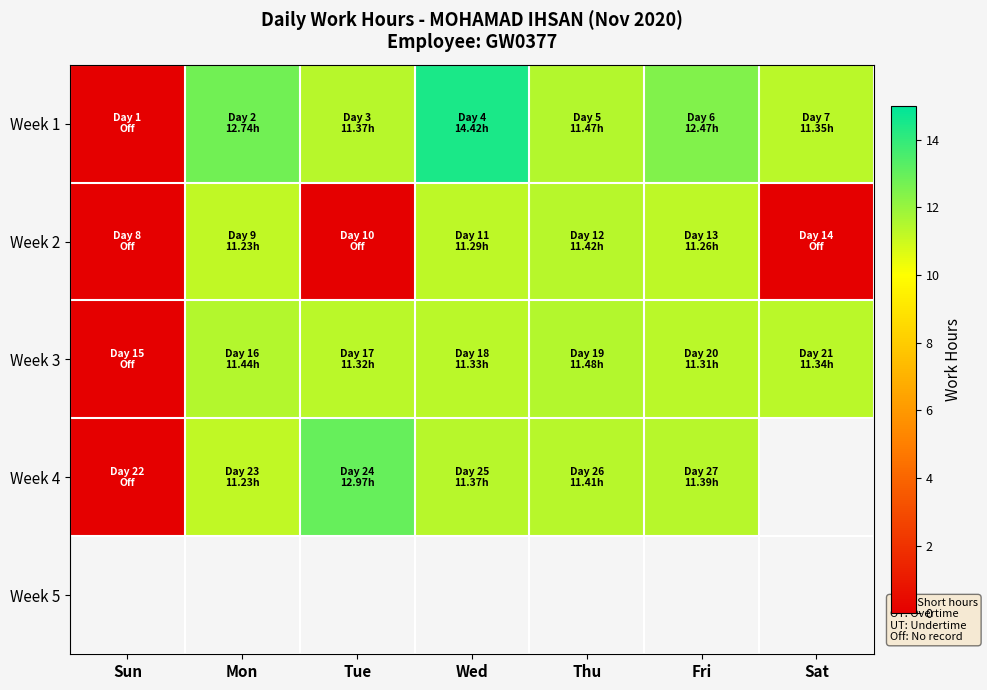

Is it true that Week 2 equals -3.6 at Sat?

False